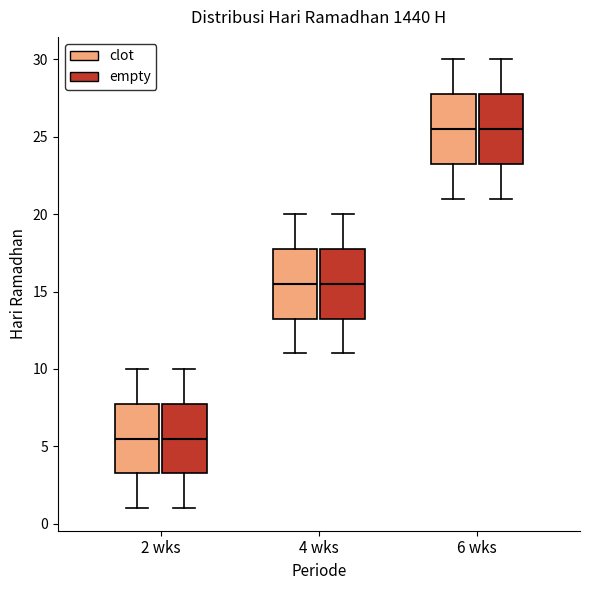

Where is the upper edge of the box for 2 wks (empty) on the y-axis? The values are not printed on the chart, so give them approximately, as read against the axis.

8.0